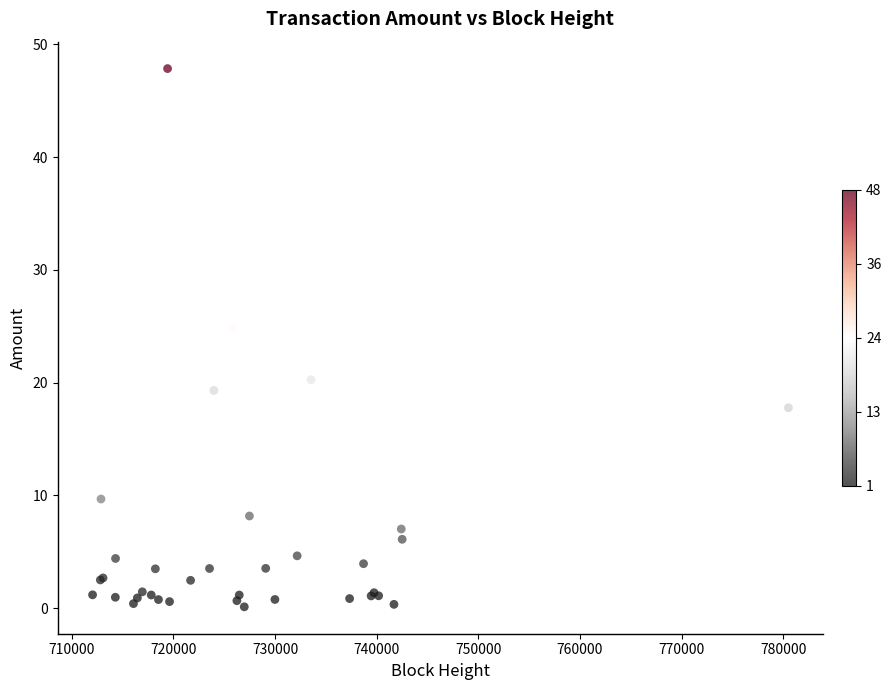

What Y value in the scatter plot is closest to 23?

24.8